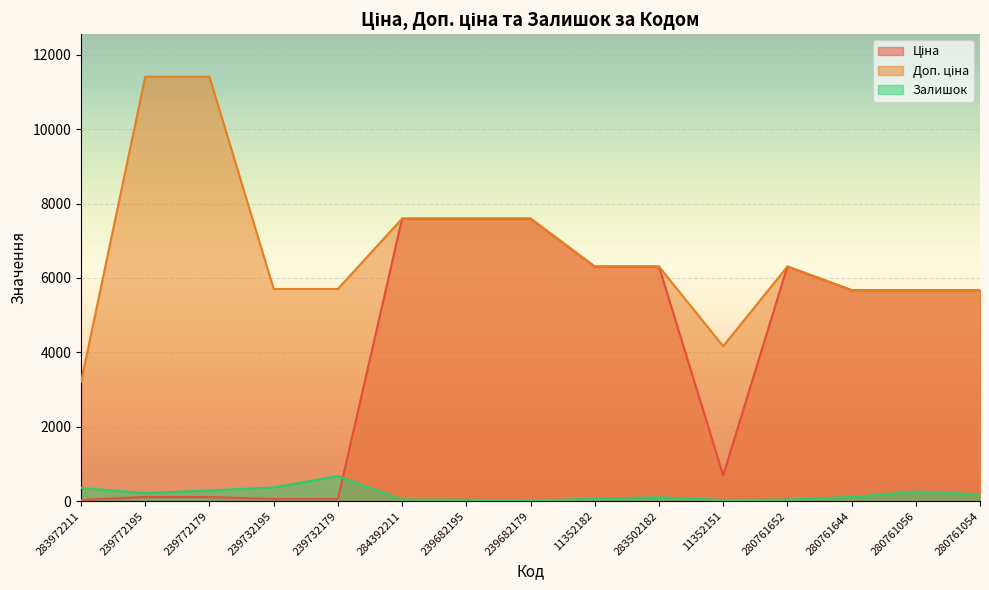

The Доп. ціна series shows 6308.8 at 11352182. True or false?

True